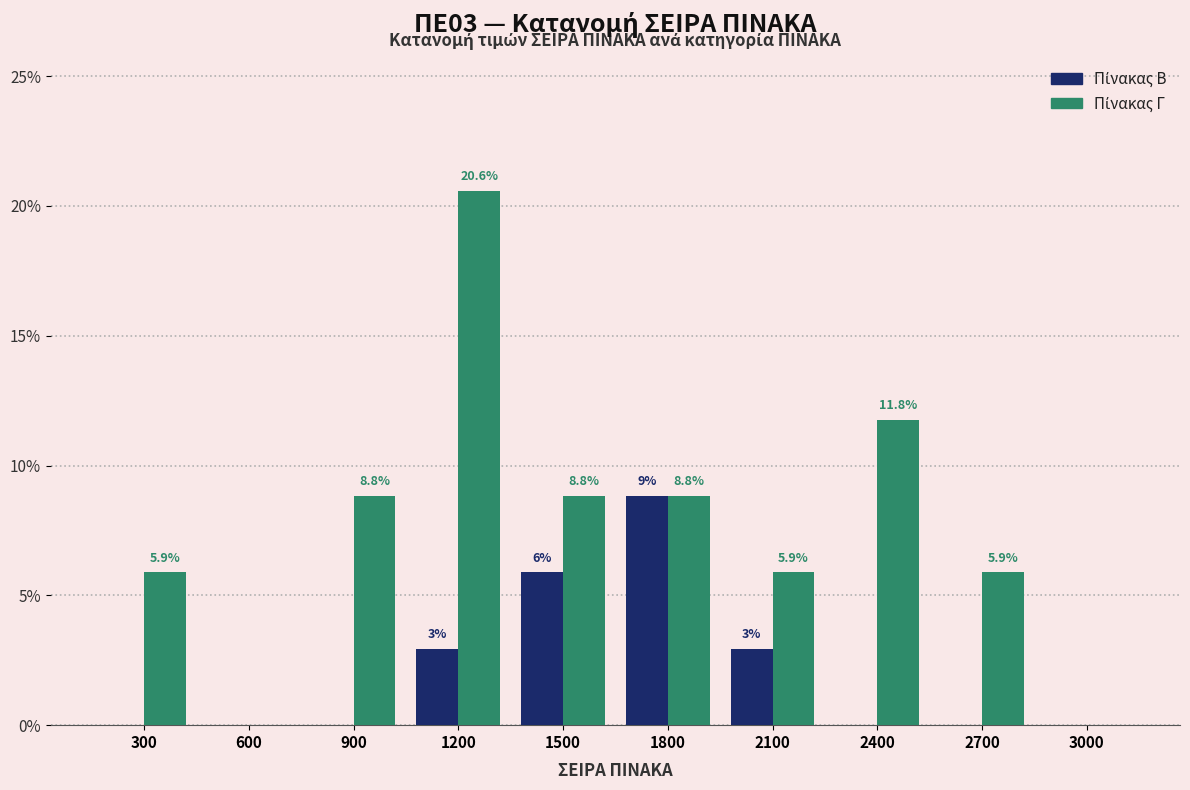

What is the greatest value displayed?

20.6